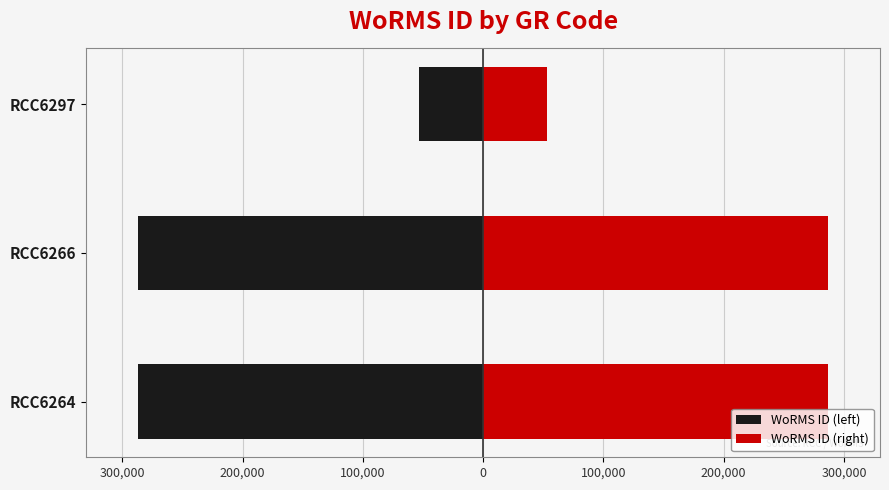

Reading right to left, transcribe all the data shown in this chart.

WoRMS ID (left): -53144.5	-286977.5	-286977.5
WoRMS ID (right): 53144.5	286977.5	286977.5